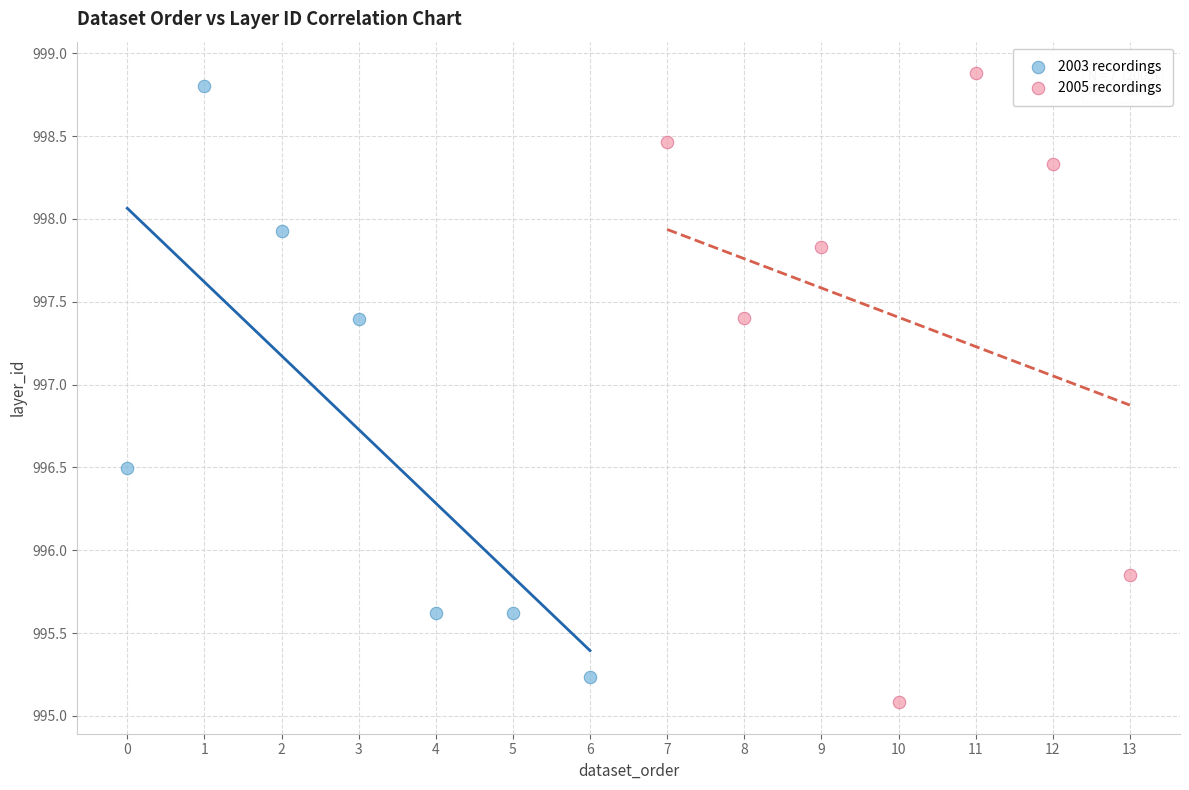

Which series has the widest spread of Y values?

2005 recordings